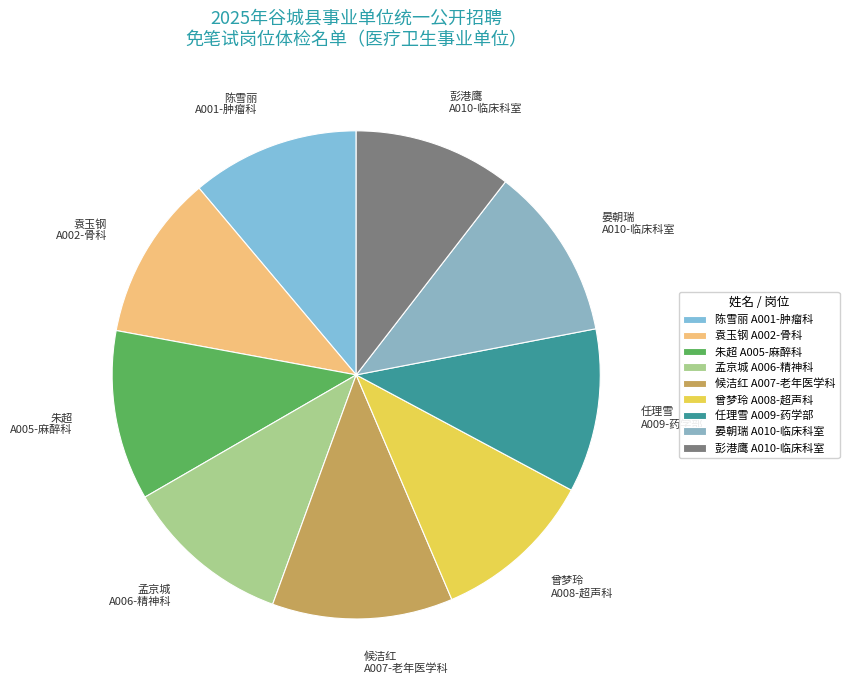

Approximately how many times larger is the value at 任理雪 A009-药学部 compared to 朱超 A005-麻醉科?

1.0